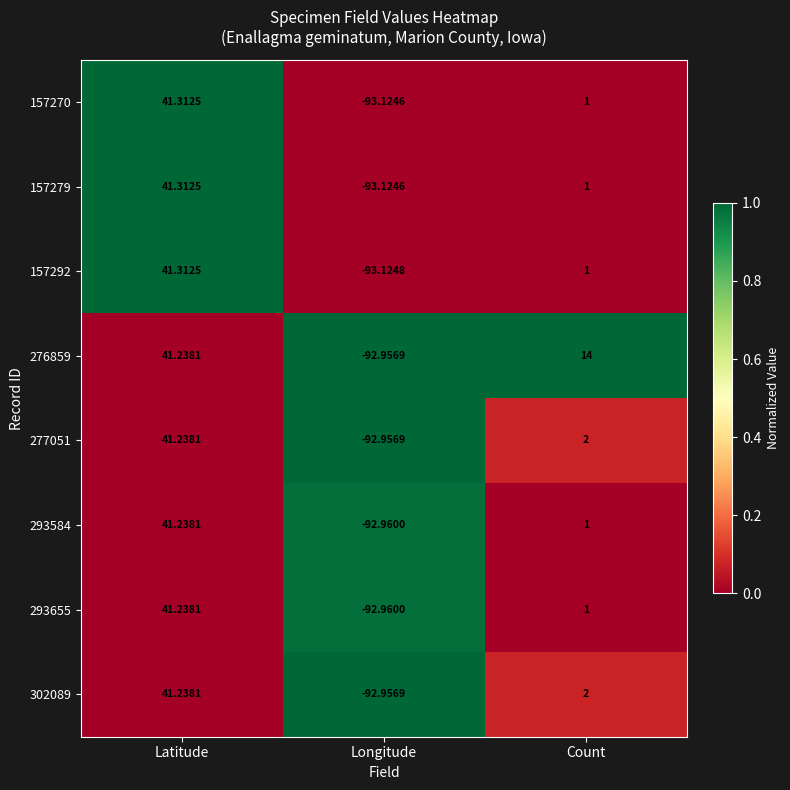

How many values in 276859 are above zero?

2